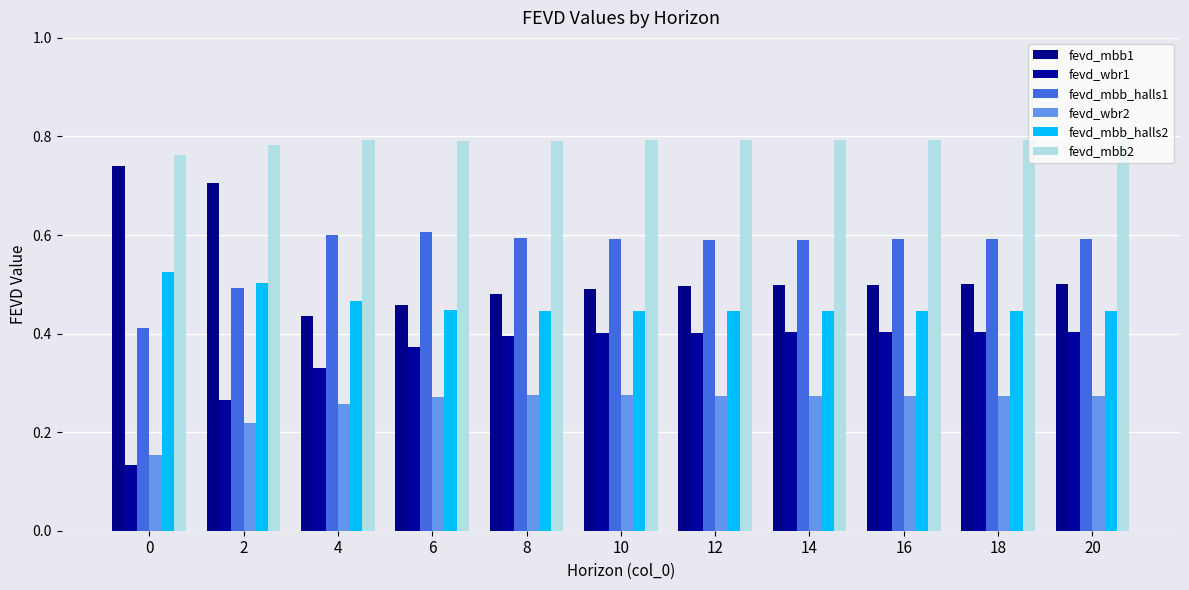

What are all the series names shown in the legend?

fevd_mbb1, fevd_wbr1, fevd_mbb_halls1, fevd_wbr2, fevd_mbb_halls2, fevd_mbb2